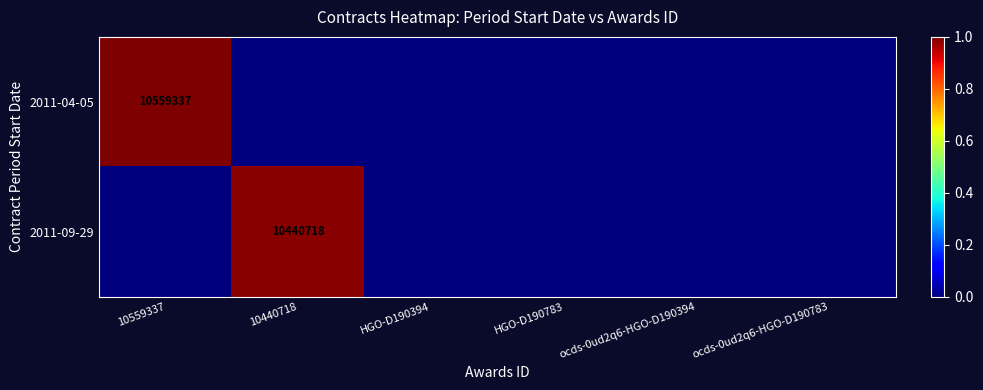

How many data points does each series have?

6